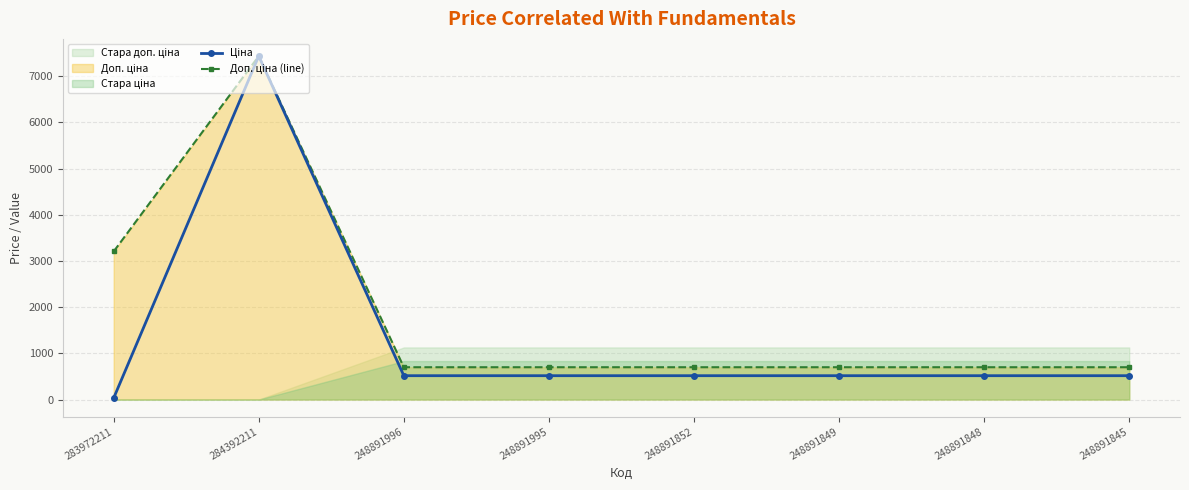

How many data points in Ціна are above 515?

7